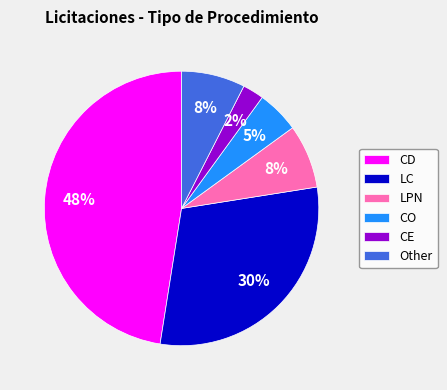

Count the number of slices in the pie.

6